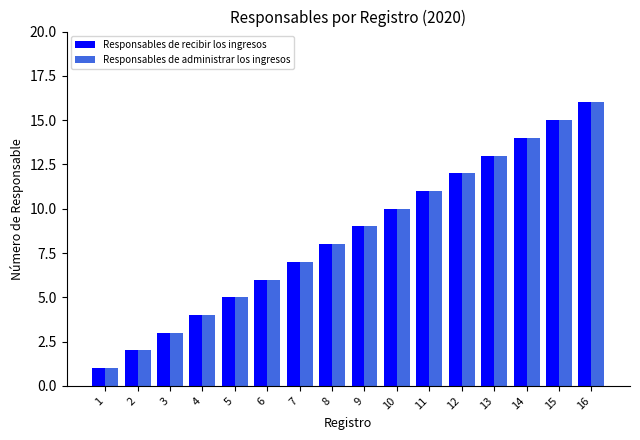

What is the difference between the maximum and minimum values in the Responsables de recibir los ingresos series?

15